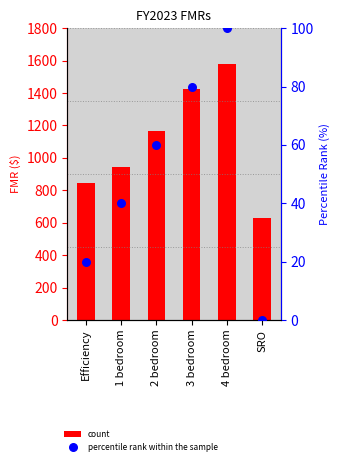

What is the total value across all series at SRO?

631.5